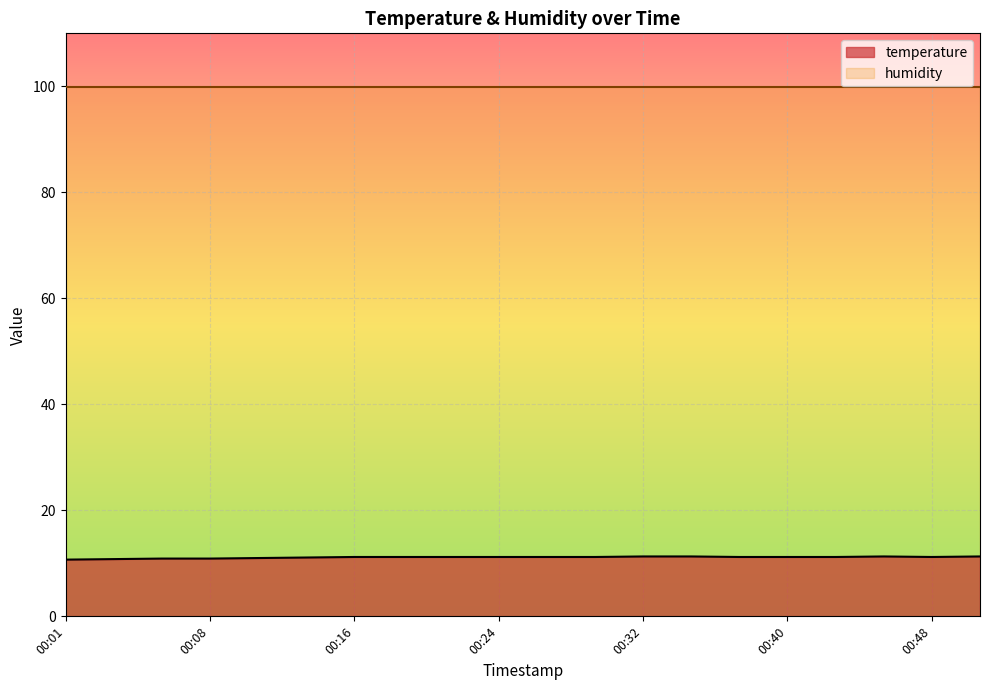

What is the ratio of the value at 00:51 to the value at 00:06?

1.0